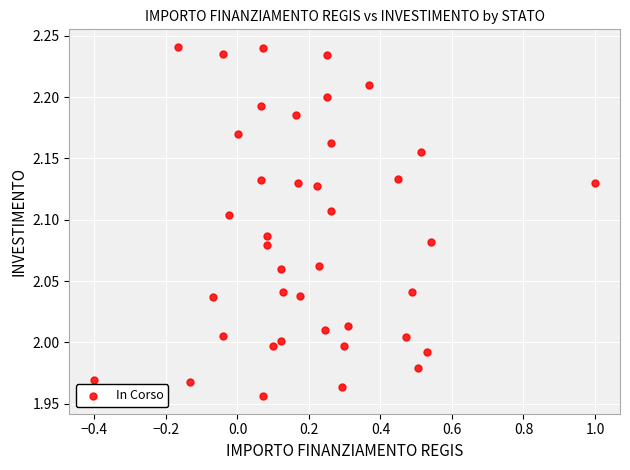

What is the range of X values (max minus min)?

1.4